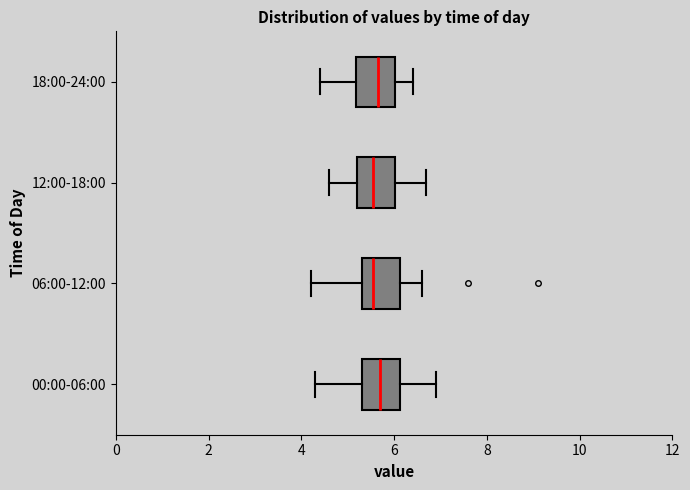

Reading bottom to top, transcribe this box plot: for each box, give where its median line is, the range the box spans, and where its two whiskers end, as read against the x-axis. The values are not printed on the chart, so give them approximately, as read against the axis.

00:00-06:00: median 5.8, box 5.4 to 6.2, whiskers 4.4 to 7.0
06:00-12:00: median 5.6, box 5.4 to 6.2, whiskers 4.2 to 6.6
12:00-18:00: median 5.6, box 5.2 to 6.0, whiskers 4.6 to 6.8
18:00-24:00: median 5.6, box 5.2 to 6.0, whiskers 4.4 to 6.4